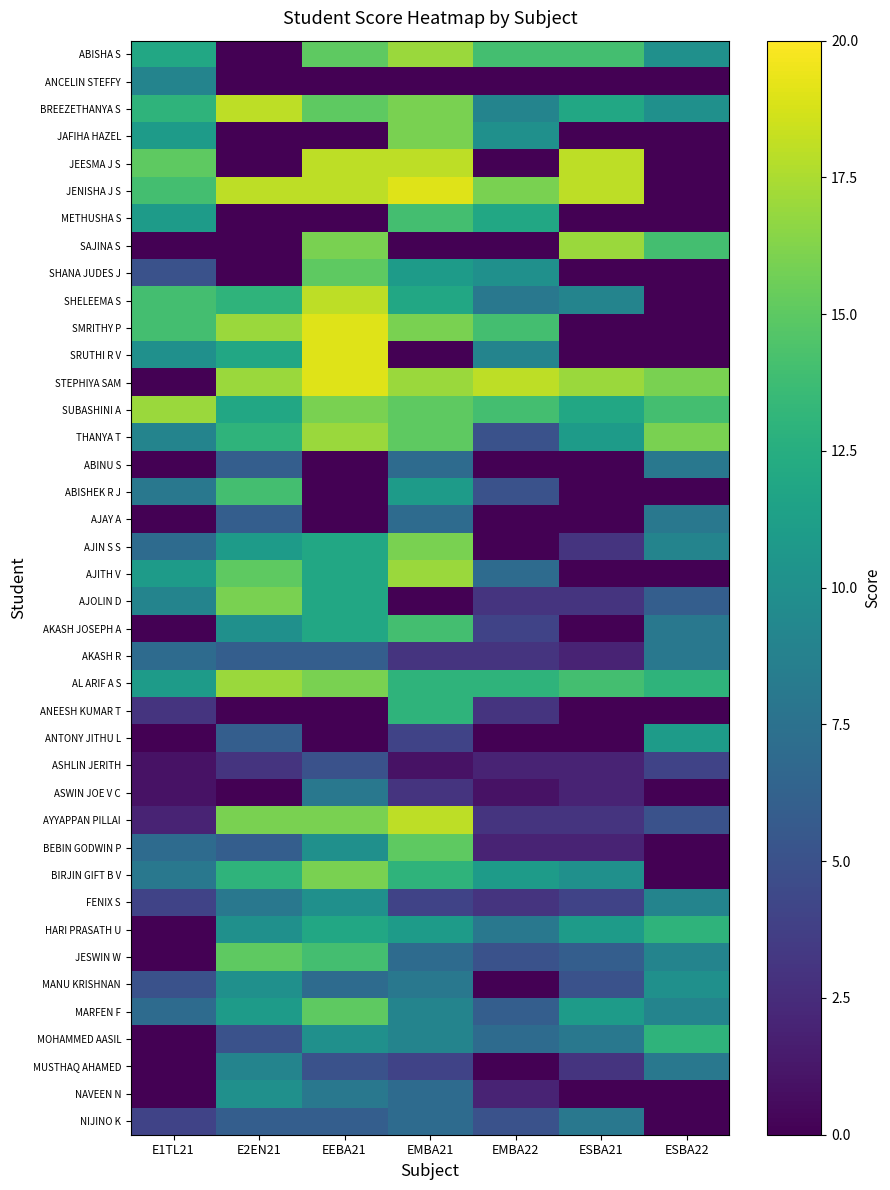

How many distinct data groups are displayed?

40